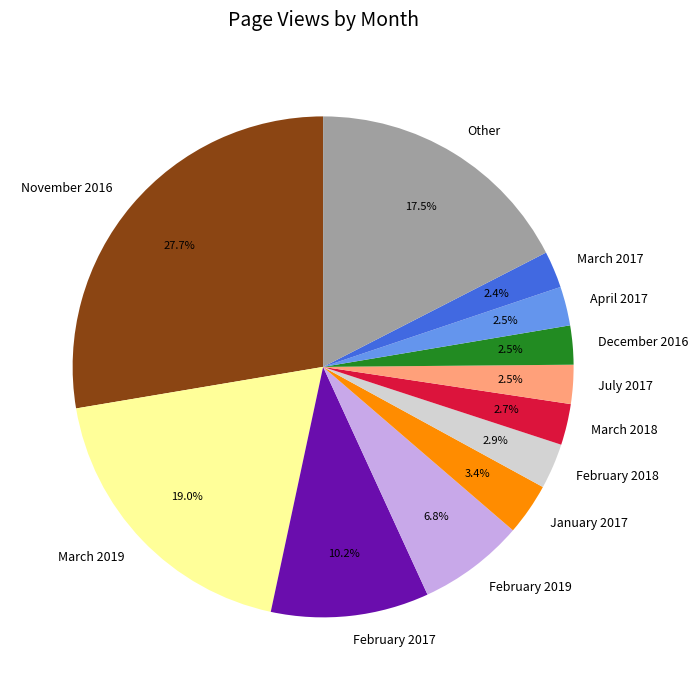

Which category has the biggest portion of the pie?

November 2016